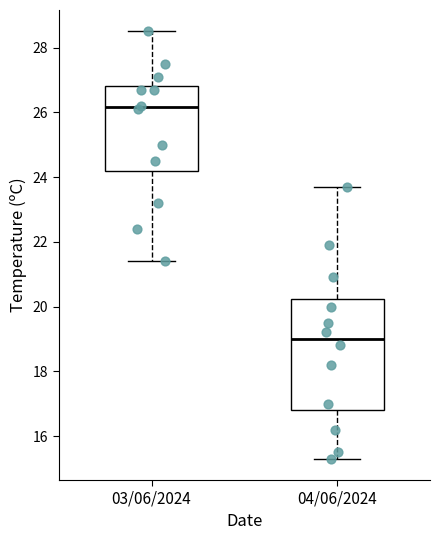

Reading left to right, transcribe this box plot: for each box, give where its median line is, the range the box spans, and where its two whiskers end, as read against the y-axis. The values are not printed on the chart, so give them approximately, as read against the axis.

03/06/2024: median 26.2, box 24.2 to 26.8, whiskers 21.4 to 28.6
04/06/2024: median 19.0, box 16.8 to 20.2, whiskers 15.4 to 23.8